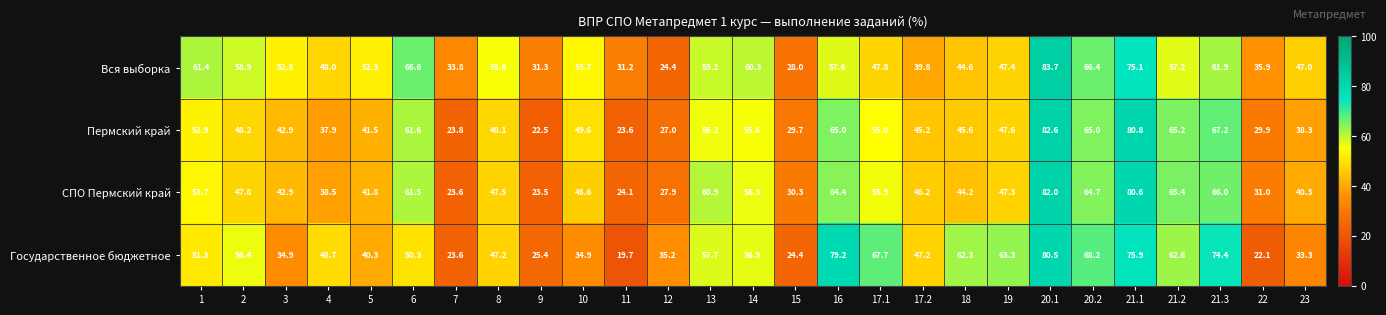

The СПО Пермский край series shows 10.7 at 4. True or false?

False